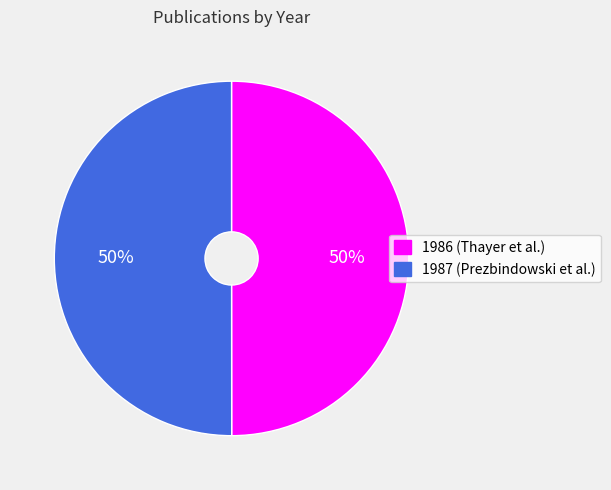

What percentage is the 1986 (Thayer et al.) slice, to the nearest percent?

50%